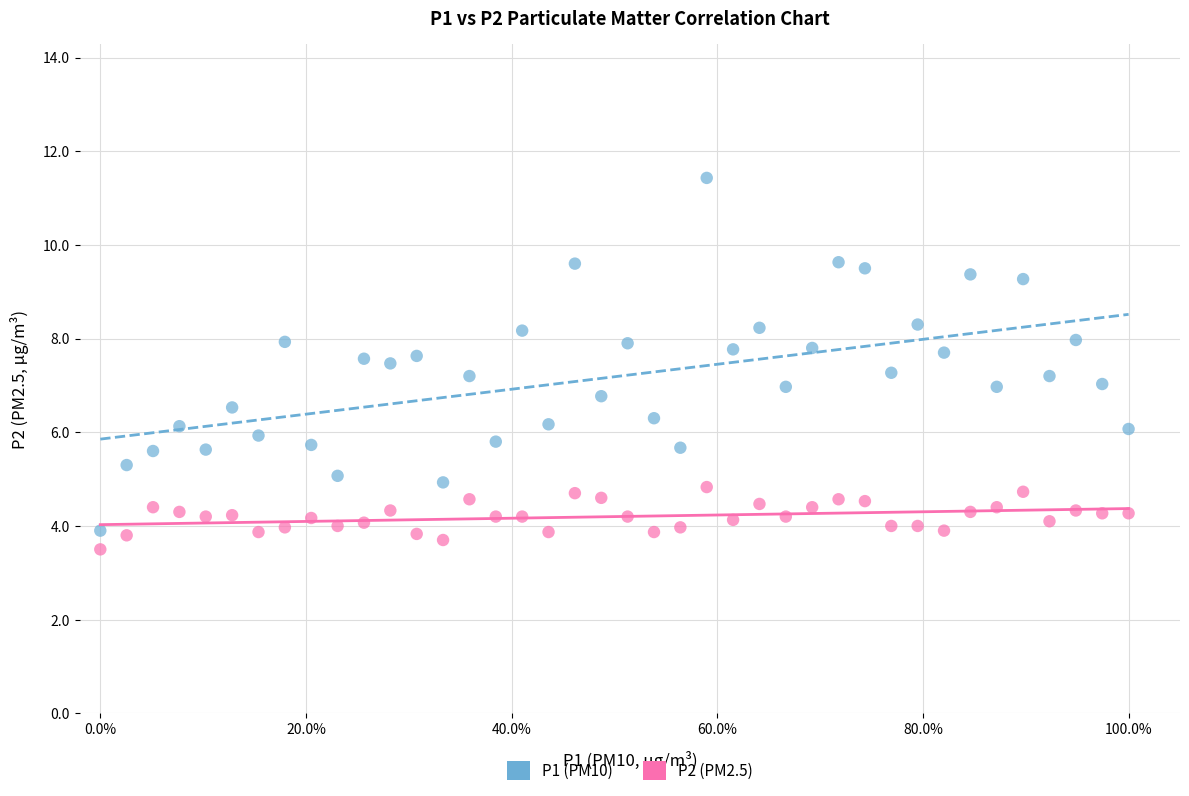

Which series contains the highest Y value?

P1 (PM10)